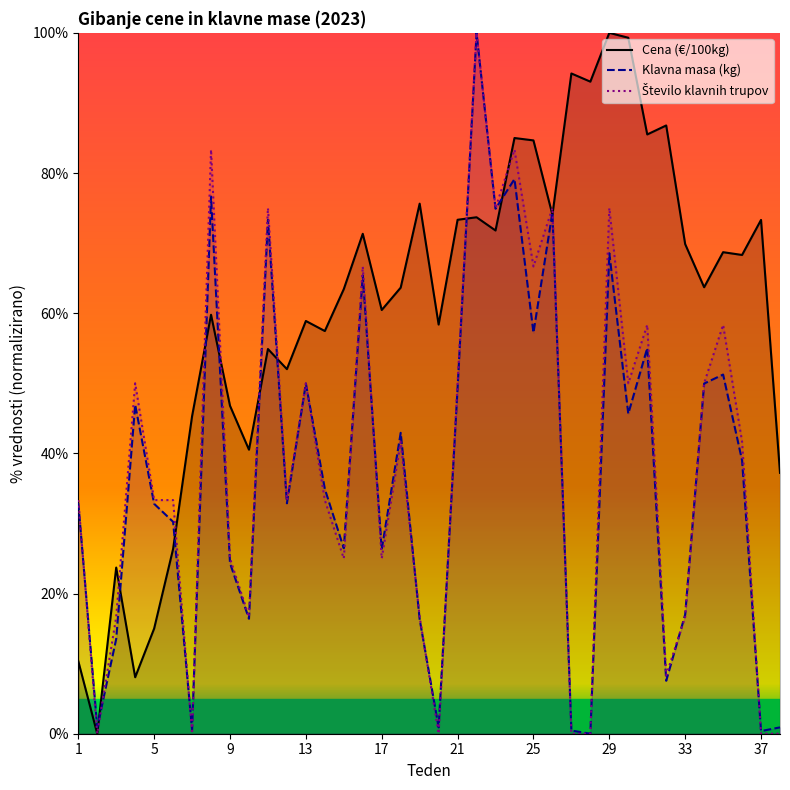

Is the value of Cena (€/100kg) at 1 greater than the value of Klavna masa (kg) at 21?

No